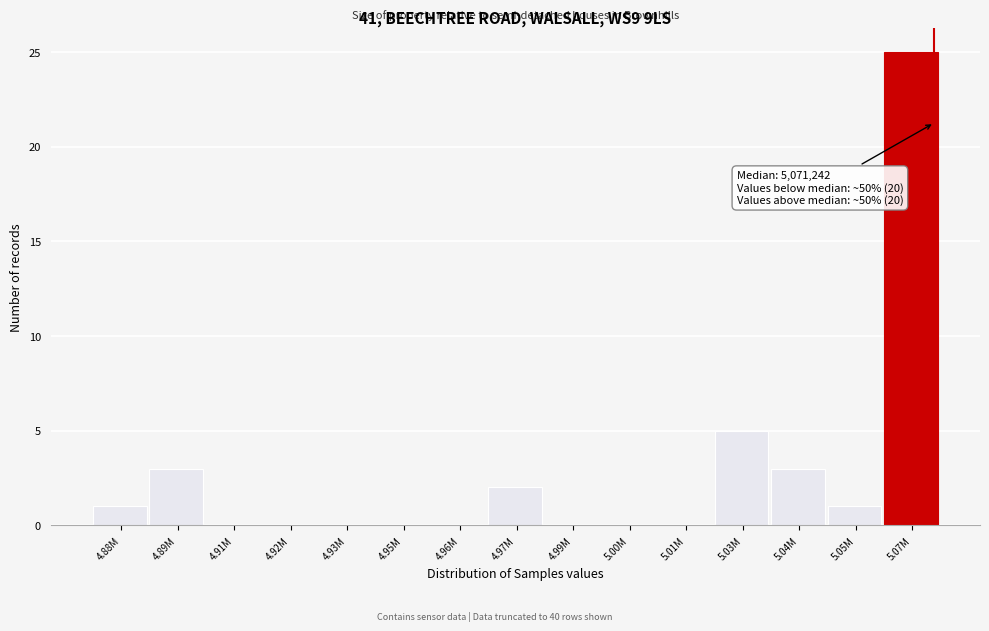

Reading left to right, extract all data points from this chart.

4.88M=1	4.89M=3	4.91M=0	4.92M=0	4.93M=0	4.95M=0	4.96M=0	4.97M=2	4.99M=0	5.00M=0	5.01M=0	5.03M=5	5.04M=3	5.05M=1	5.07M=25